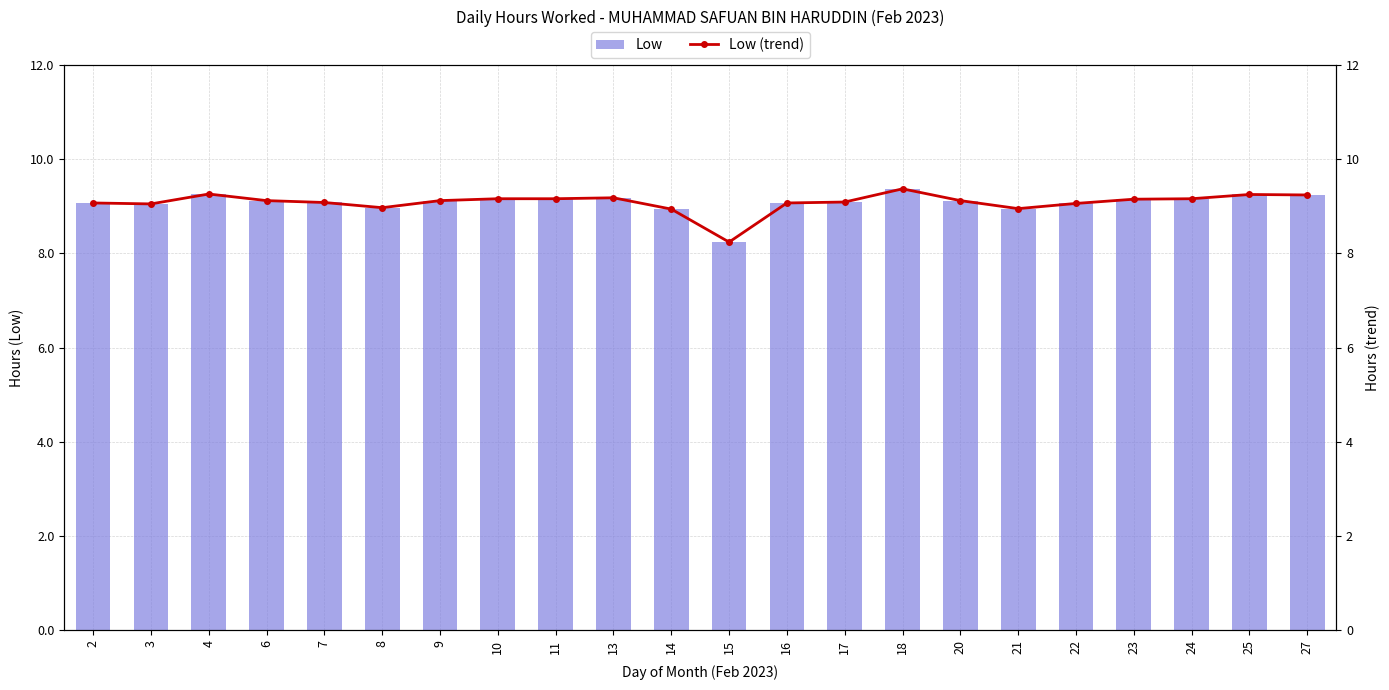

Is it true that Low equals 11.8 at 8?

False